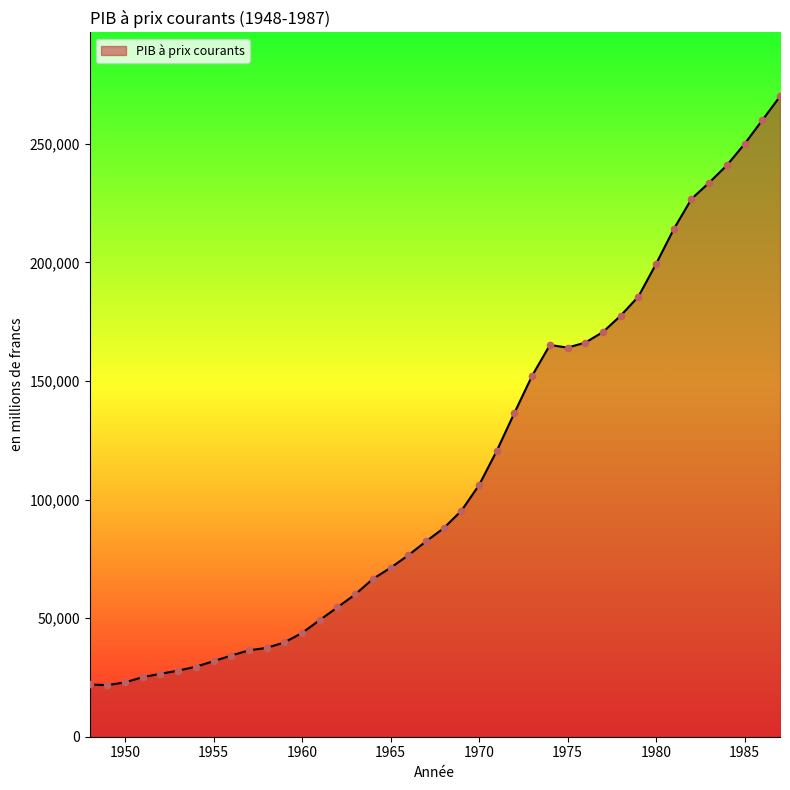

What is the greatest value displayed?

270000.0